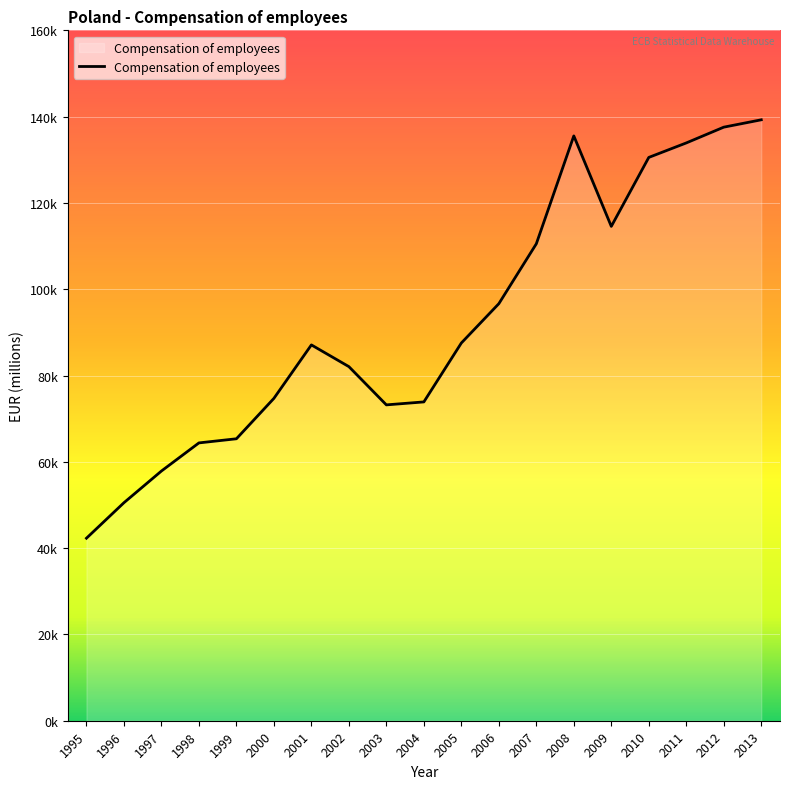

What is the difference between the maximum and minimum values?

96964.5